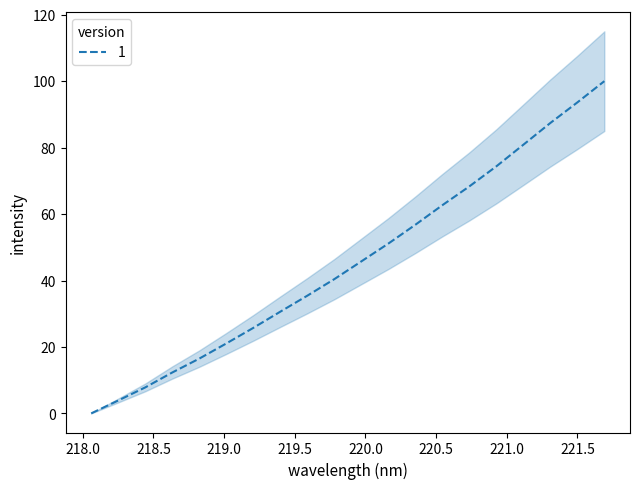

Which has a higher value, 221.6902 or 219.0156?

221.6902